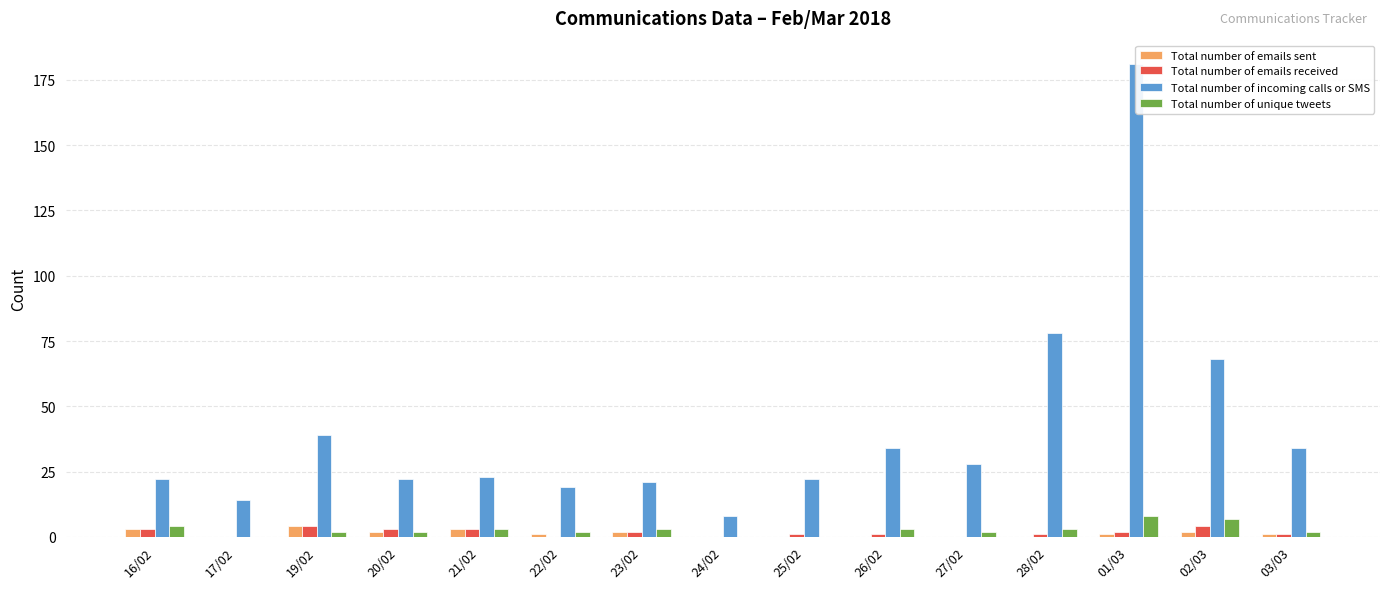

How many data points in Total number of incoming calls or SMS are above 23?

7